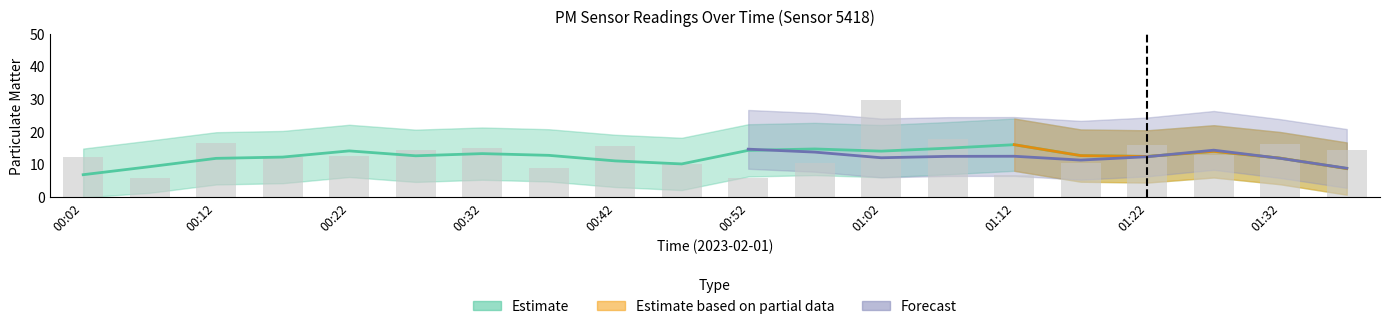

At which category does the chart reach its minimum across all series?

00:07